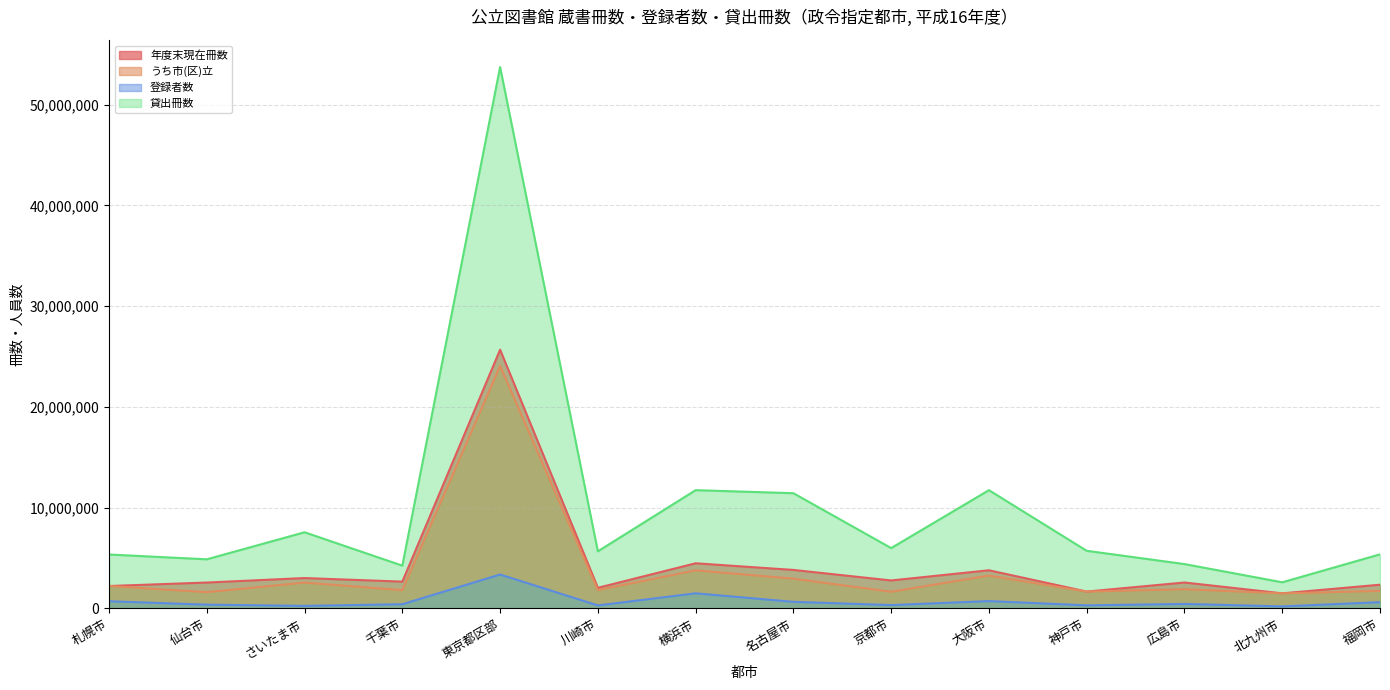

What is the label of the 3rd point from the left?

さいたま市